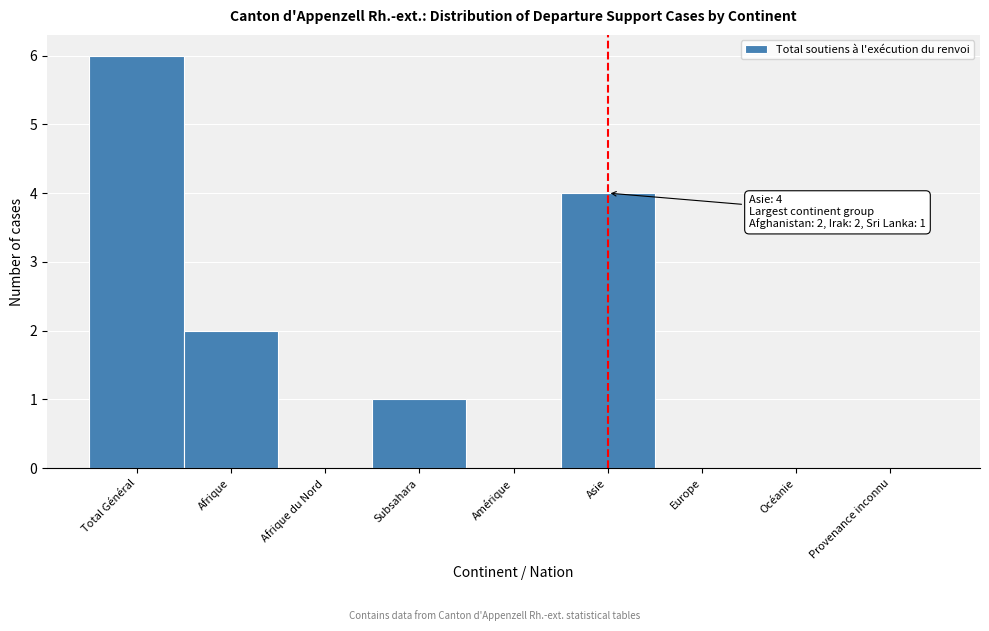

Reading left to right, extract all data points from this chart.

Total Général=6	Afrique=2	Afrique du Nord=0	Subsahara=1	Amérique=0	Asie=4	Europe=0	Océanie=0	Provenance inconnu=0